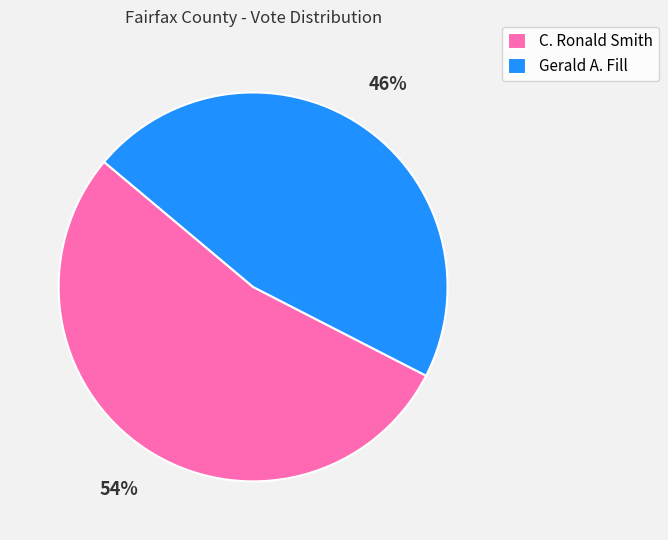

Which has a higher value, C. Ronald Smith or Gerald A. Fill?

C. Ronald Smith